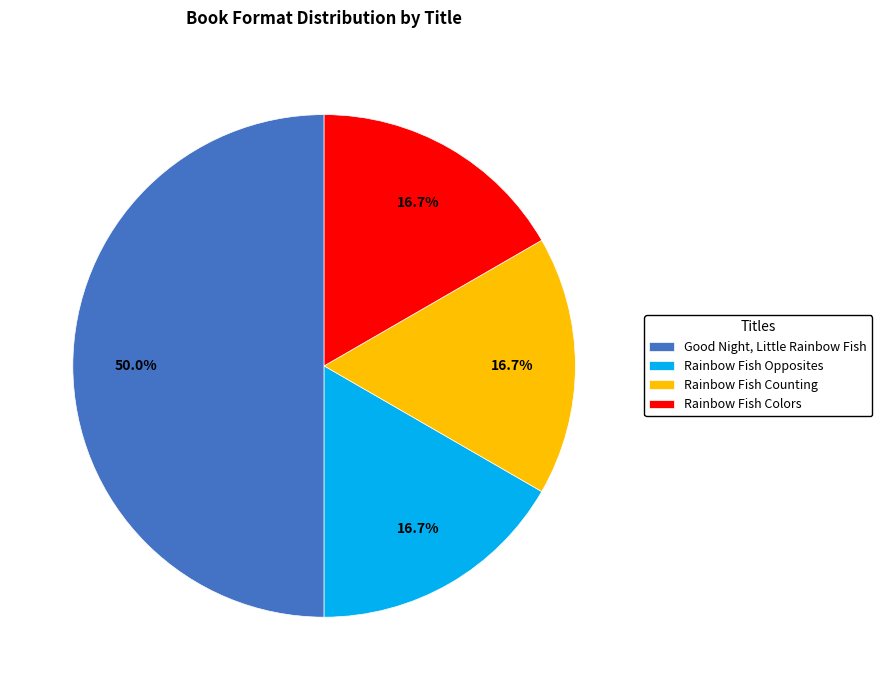

Count the number of slices in the pie.

4